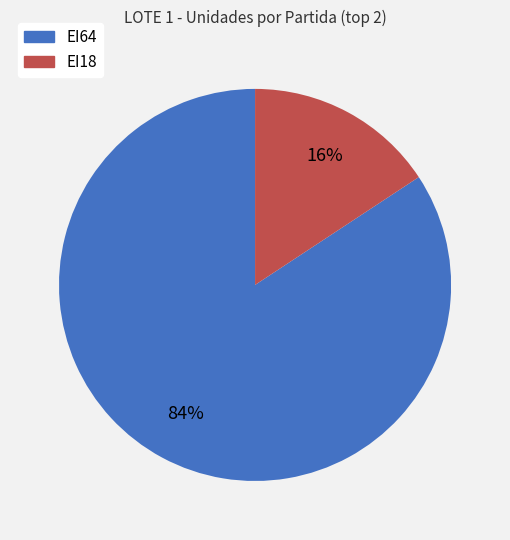

Which slice is the smallest?

EI18